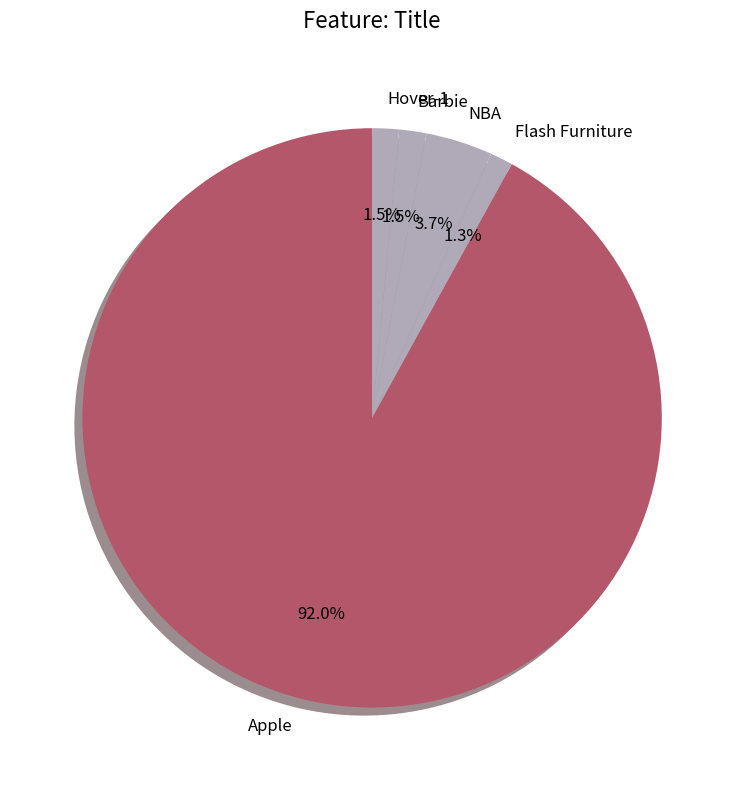

Is Apple the majority of the pie?

Yes